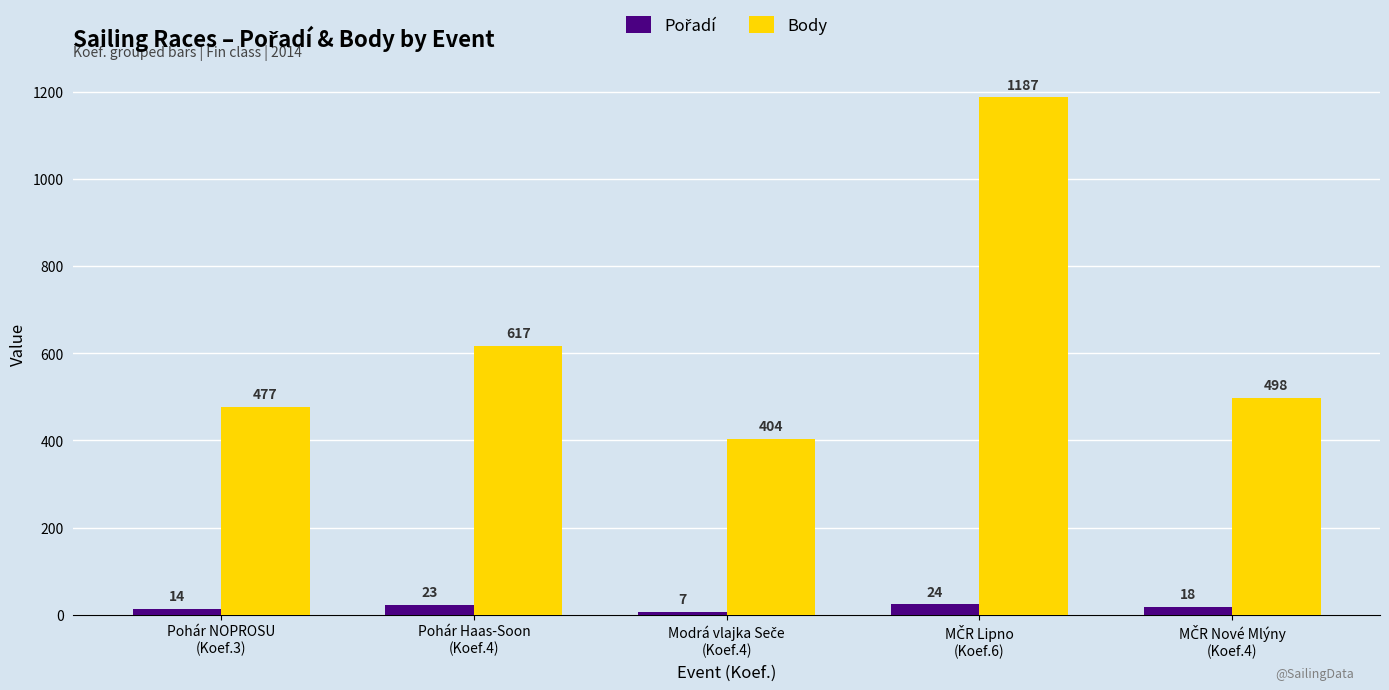

What is the average value of the Body series?

637